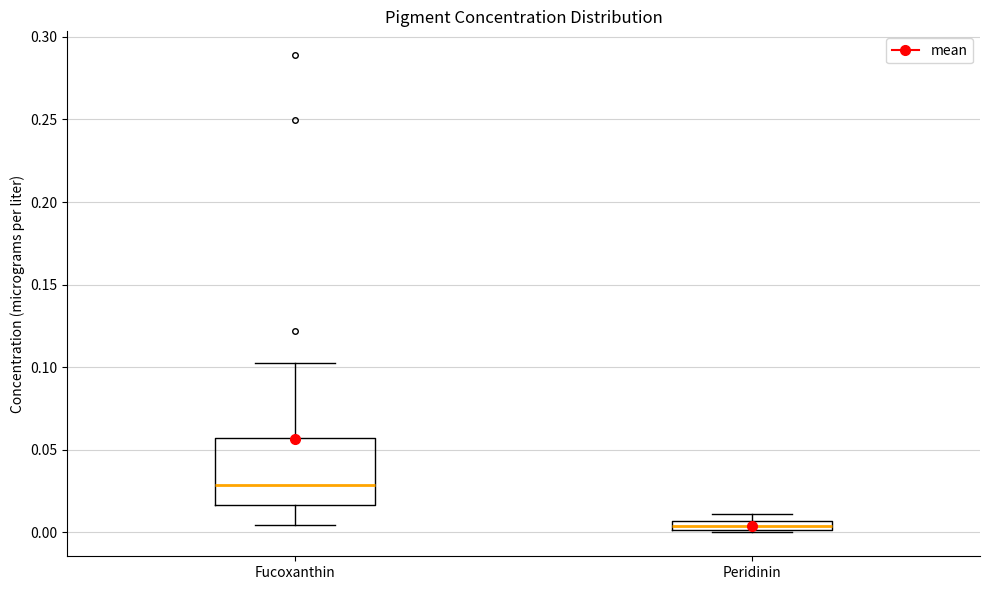

Comparing the boxes themselves (not the whiskers), which one is the tallest?

Fucoxanthin